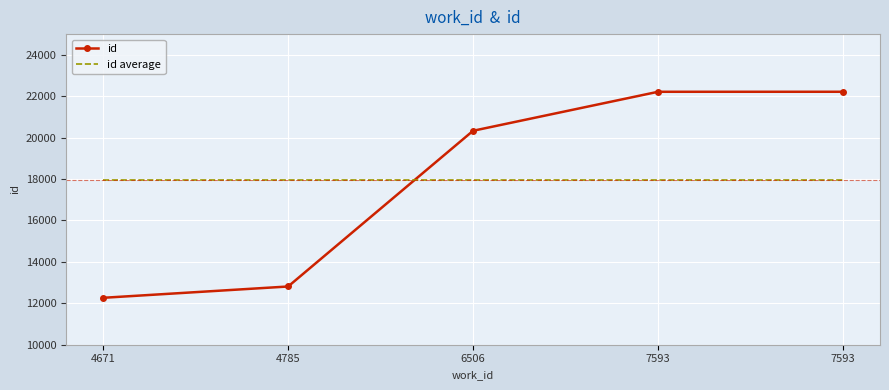

What are all the series names shown in the legend?

id, id average